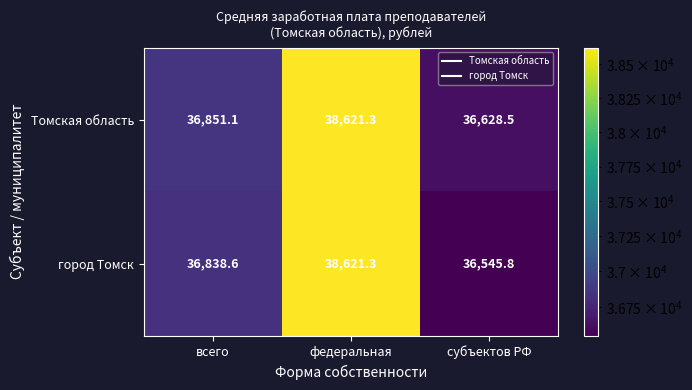

Where does the город Томск series first go above 36838?

всего